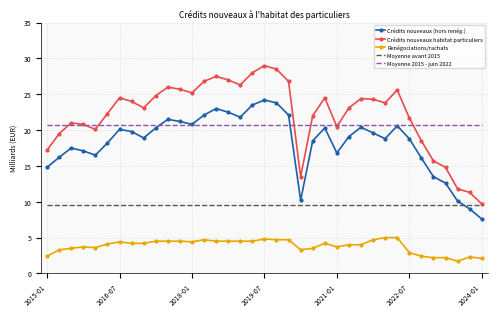

Rank the series by their maximum value, from highest to lowest.

Crédits nouveaux habitat particuliers, Crédits nouveaux (hors renég.), Moyenne 2015 - juin 2022, Moyenne avant 2015, Renégociations/rachats